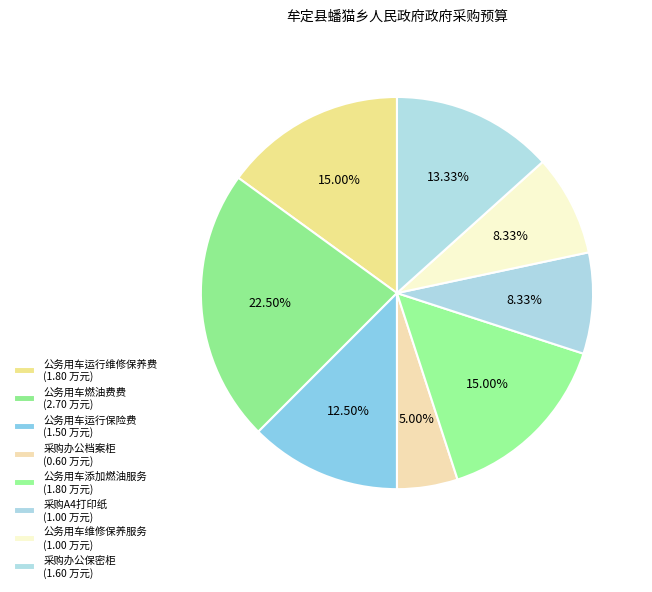

How many segments does this pie chart have?

8